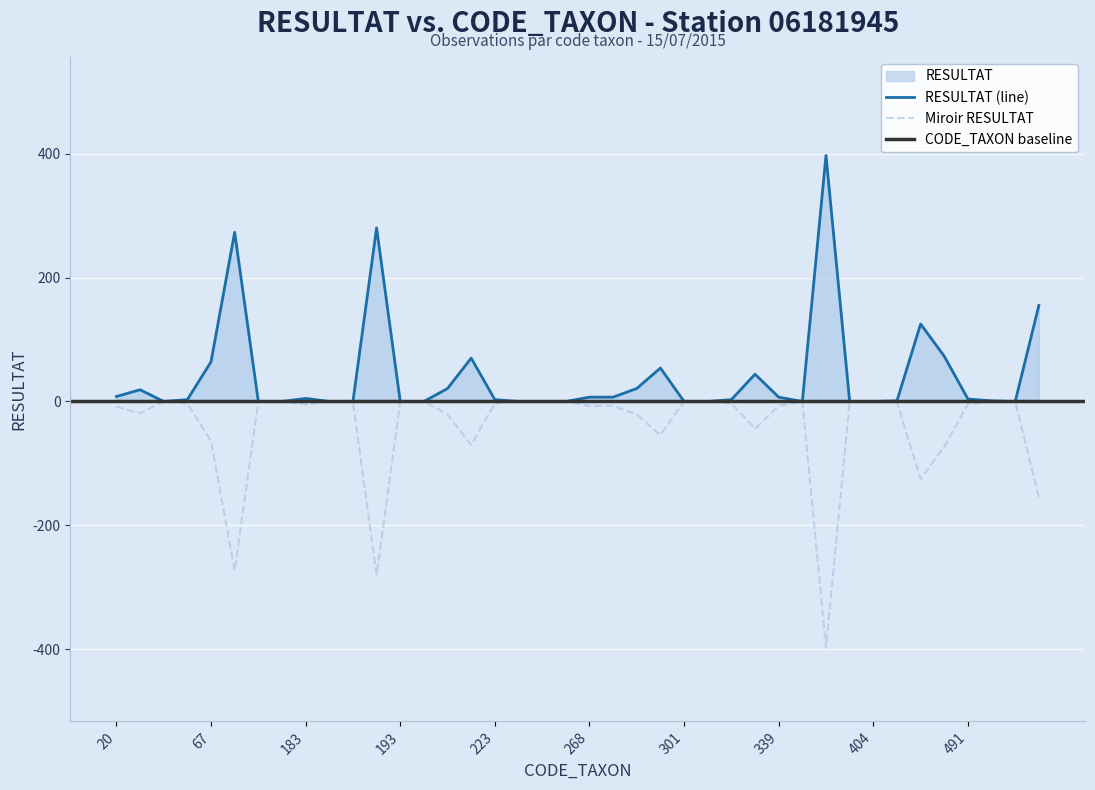

What is the smallest value displayed?

-397